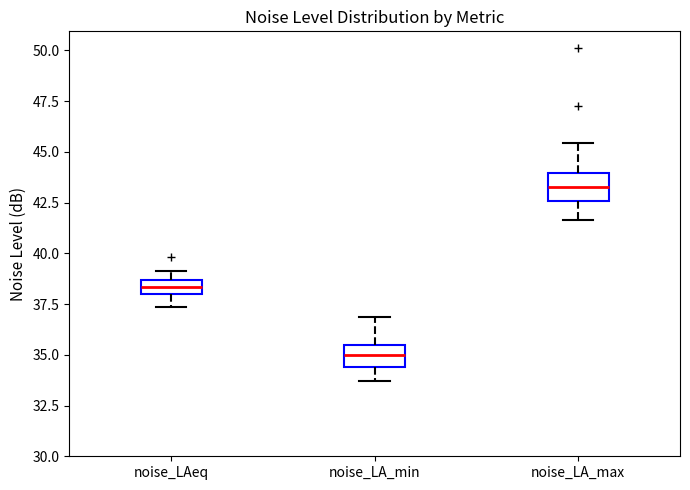

Where does the lower whisker of the box for noise_LA_min end on the y-axis? The values are not printed on the chart, so give them approximately, as read against the axis.

33.5